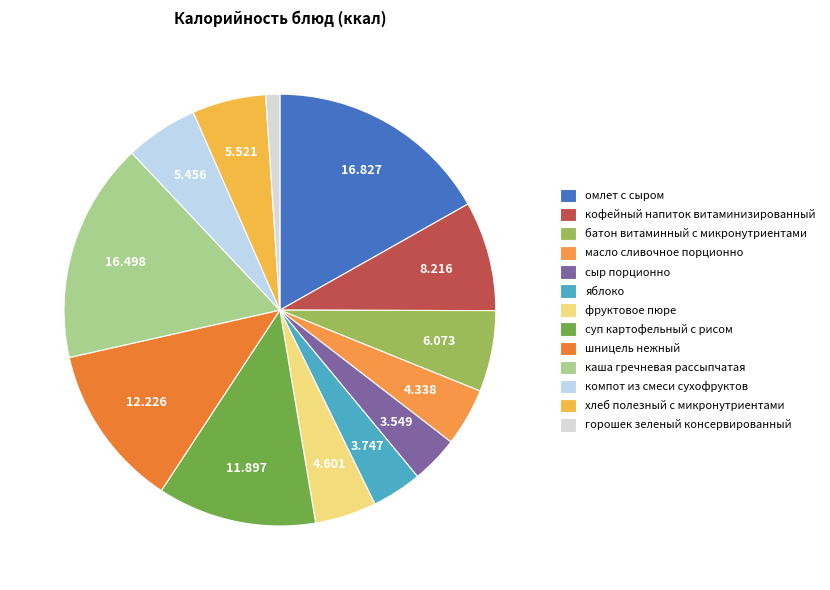

Between батон витаминный с микронутриентами and горошек зеленый консервированный, which is larger?

батон витаминный с микронутриентами